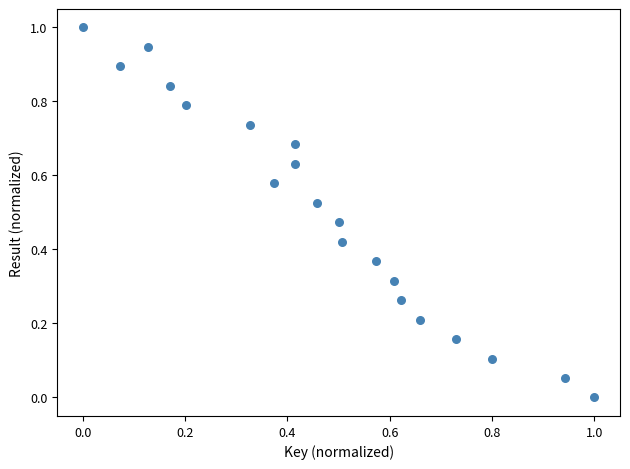

What is the range of Y values (max minus min)?

1.0